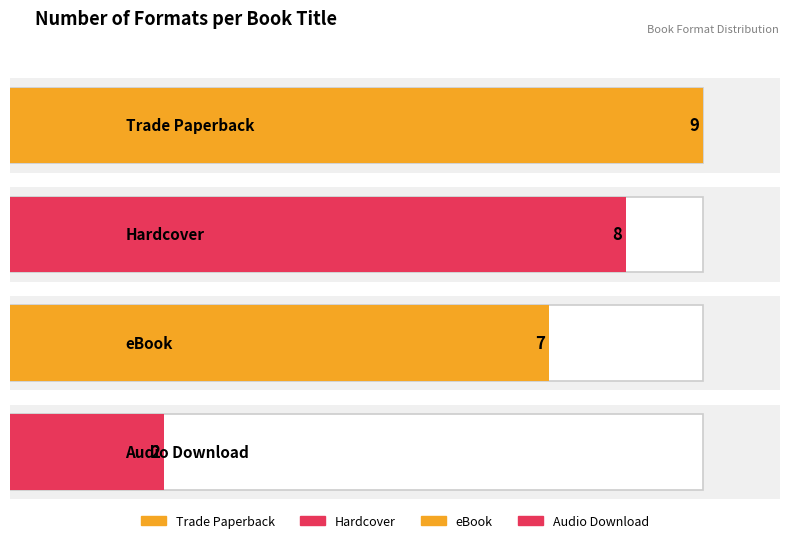

Count the number of values greater than 3.

3